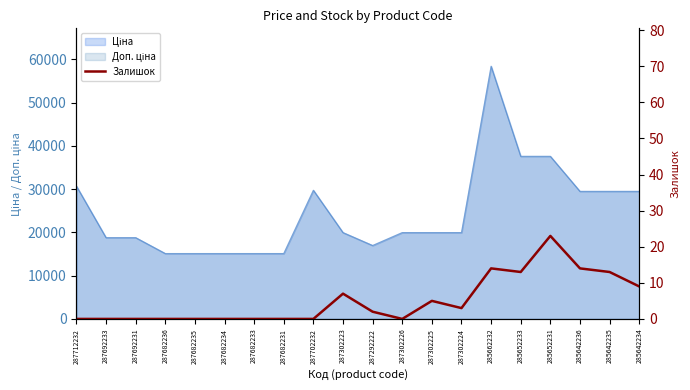

What is the change in value from 287302225 to 287302224?

-2